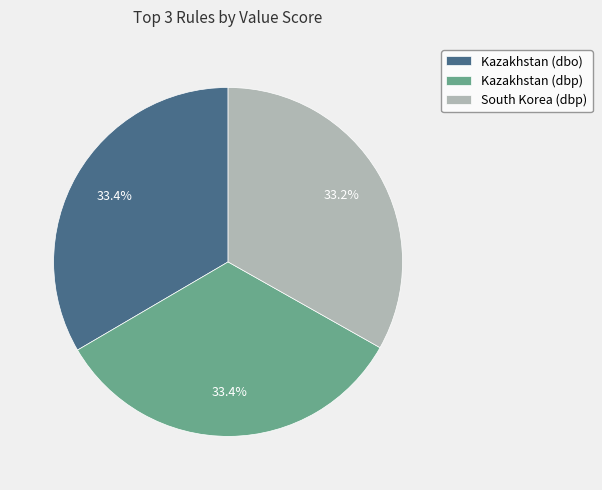

How many segments does this pie chart have?

3